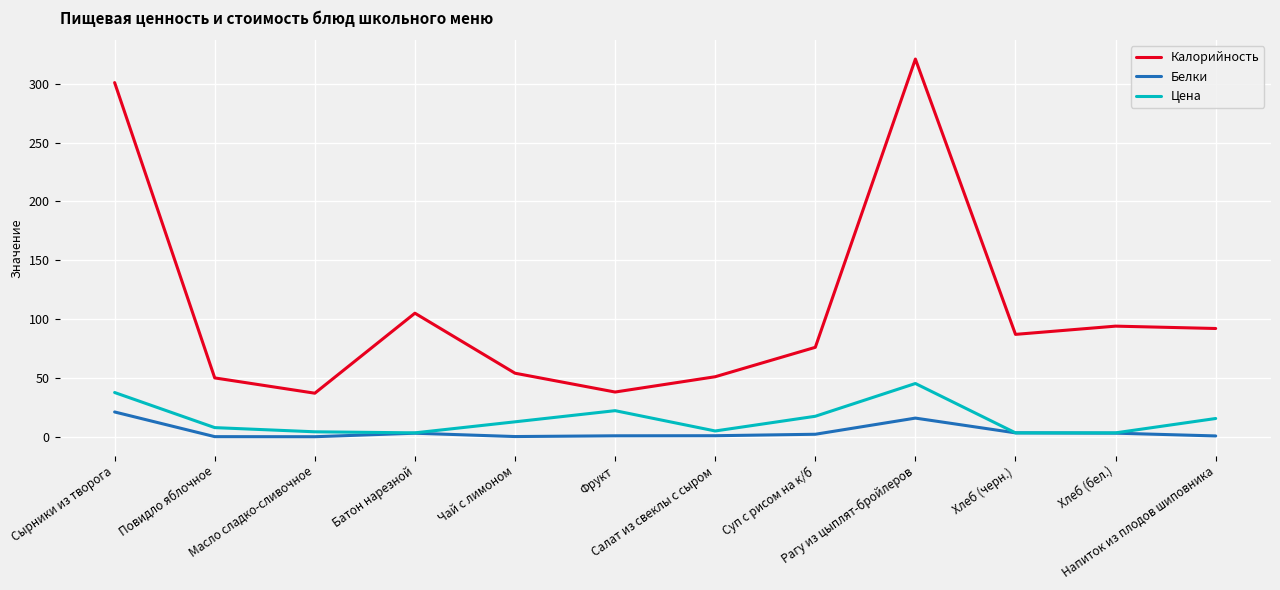

The value of Калорийность at Суп с рисом на к/б is 76.0. True or false?

True